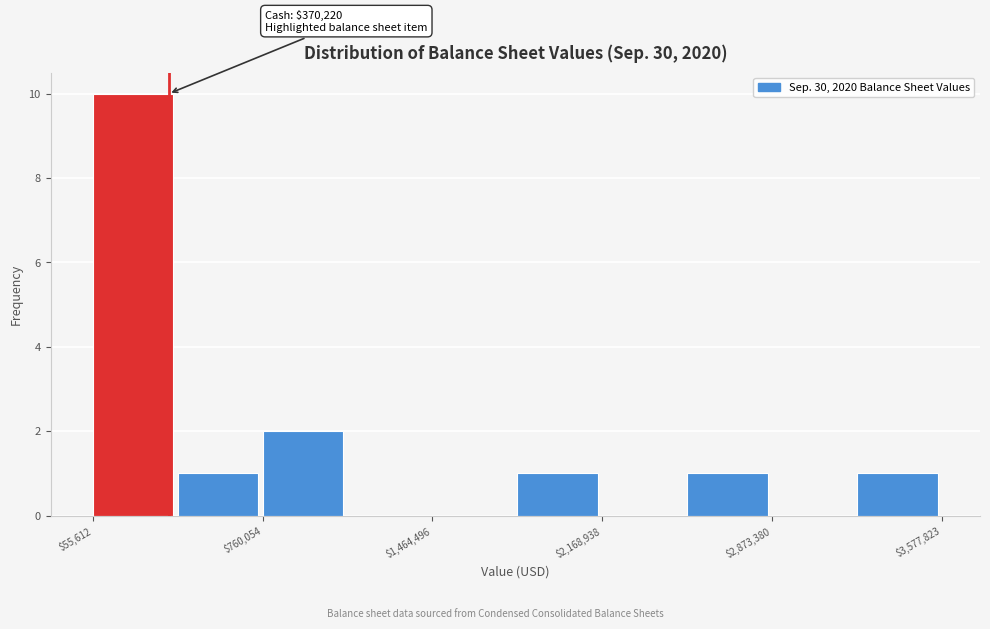

Read against the x-axis, roughly where is the centre of the tallest bar?

200000